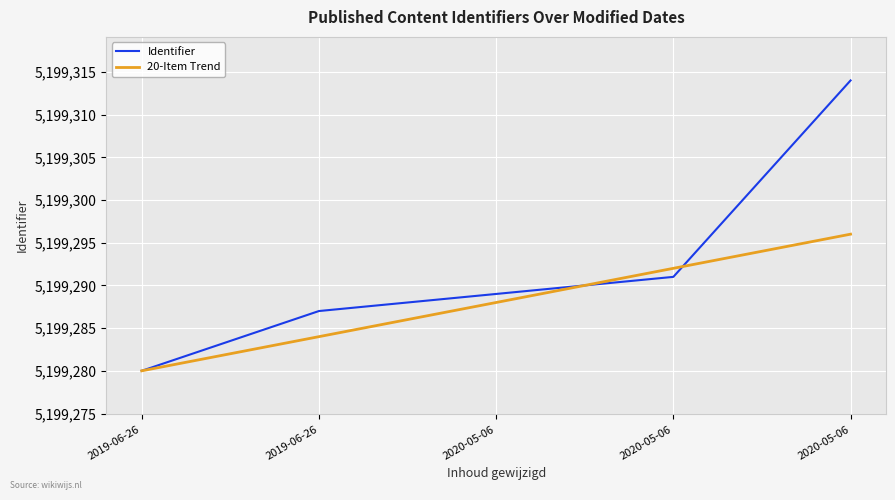

What is the approximate value of 20-Item Trend at 2020-05-06, to the nearest 5?

5199290